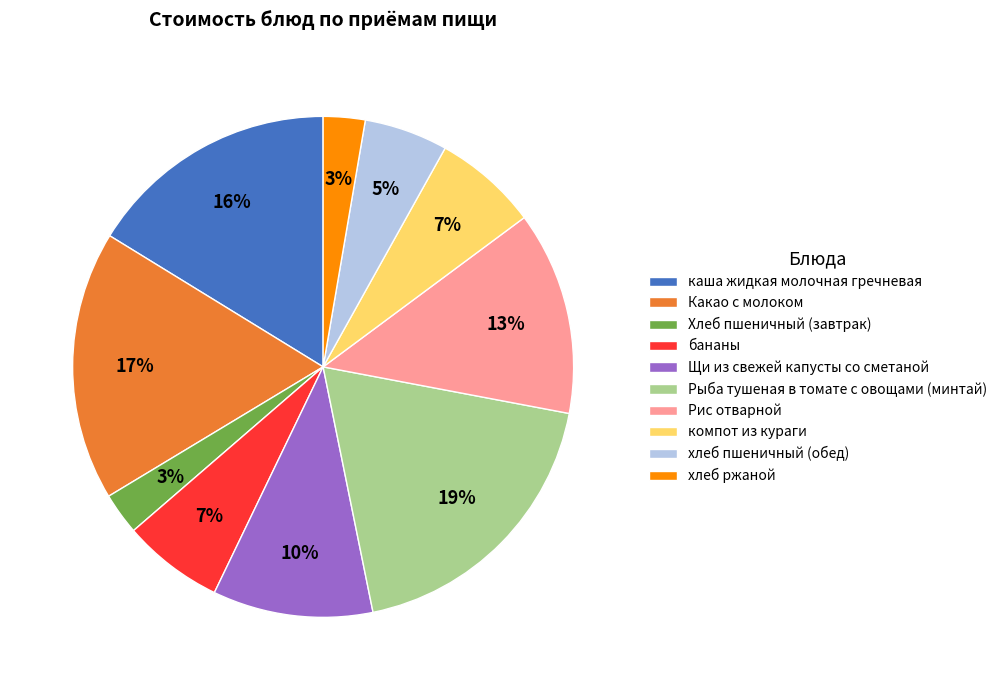

True or false: каша жидкая молочная гречневая accounts for 31% of the total.

False